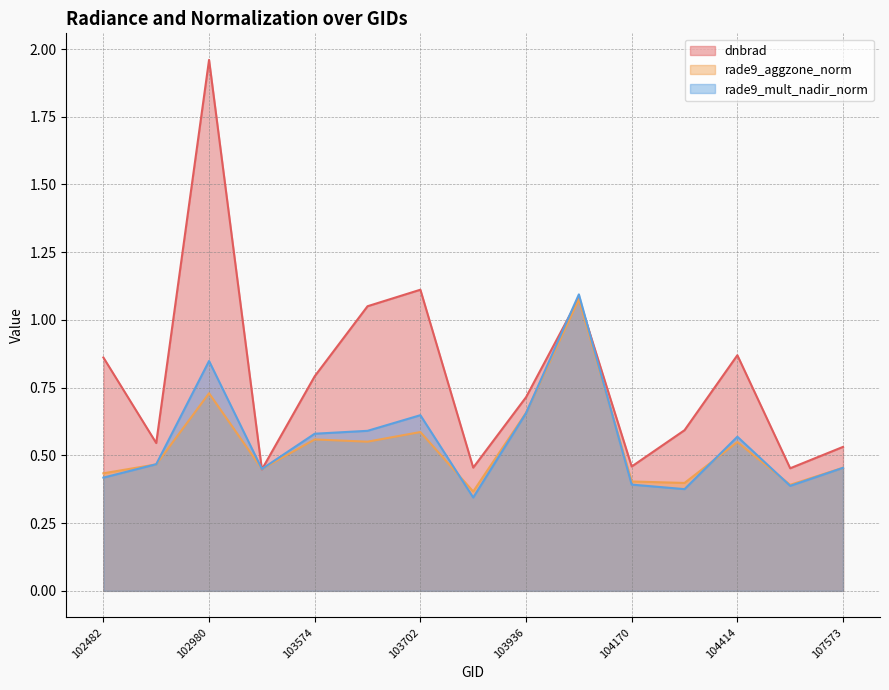

What is the maximum value for dnbrad?

2.0